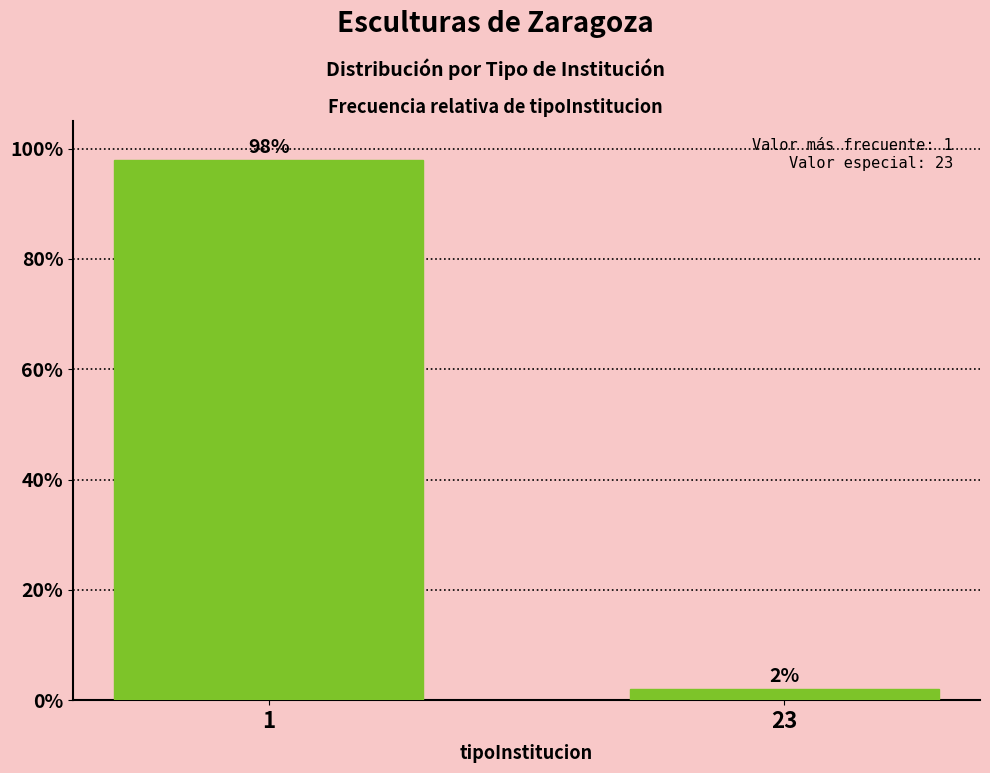

Reading right to left, transcribe all the data shown in this chart.

2	98